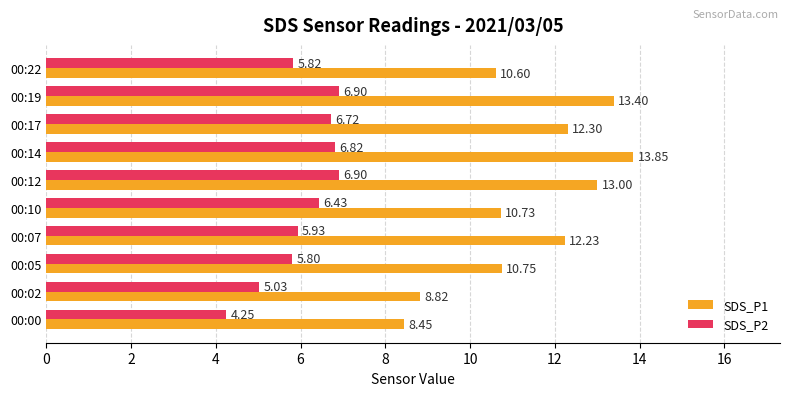

Which series changed the most between 00:02 and 00:12?

SDS_P1